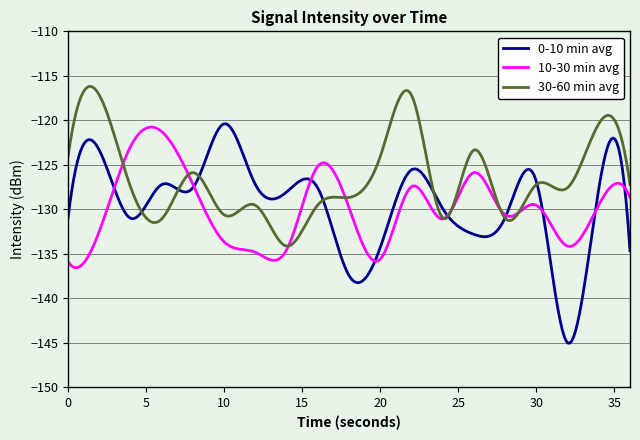

Which series has the widest spread of values?

0-10 min avg